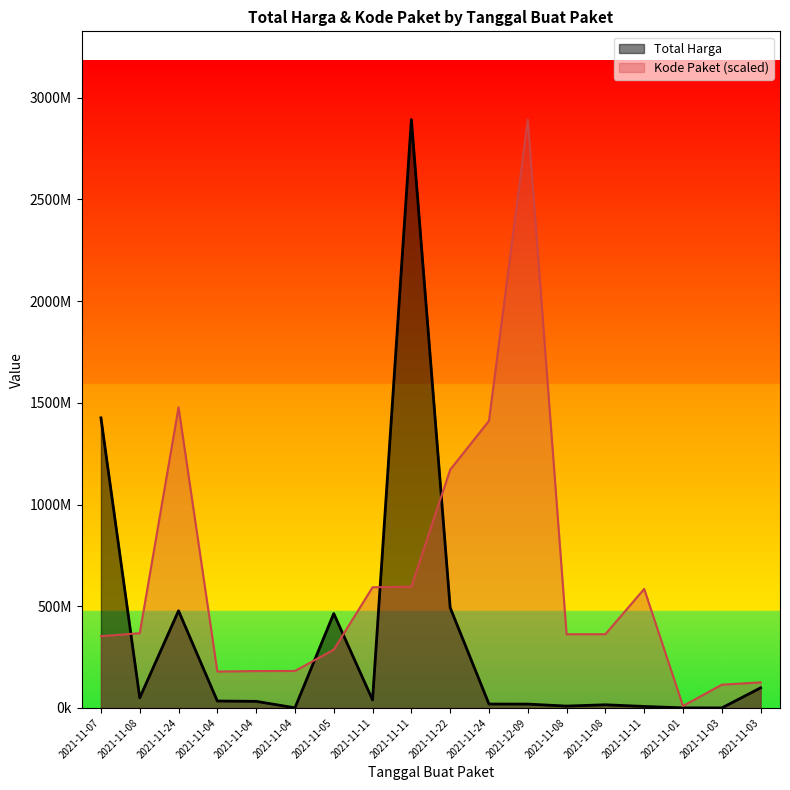

What is the sum of all Kode Paket values?

11249858701.4